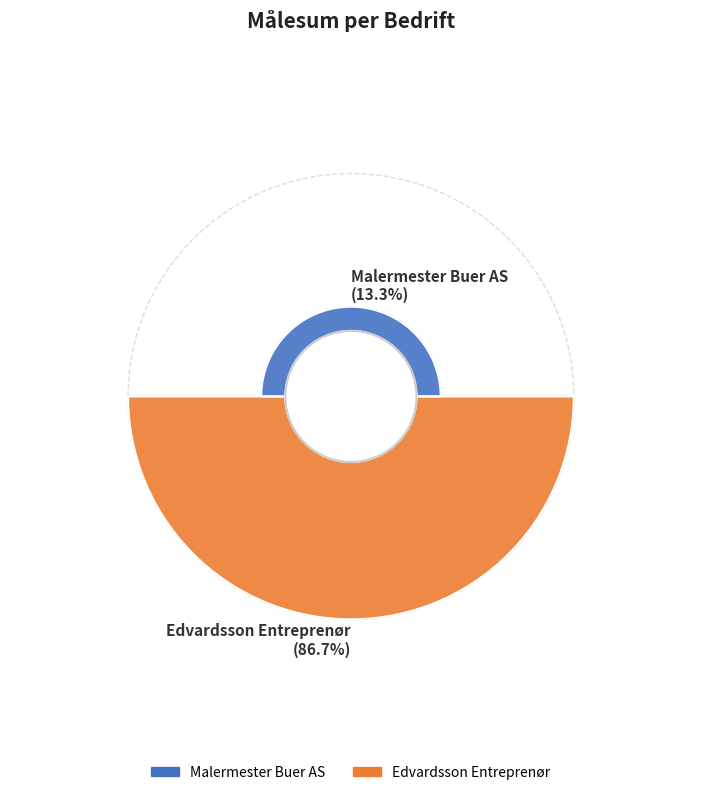

What is the smallest slice in the pie chart?

Malermester Buer AS